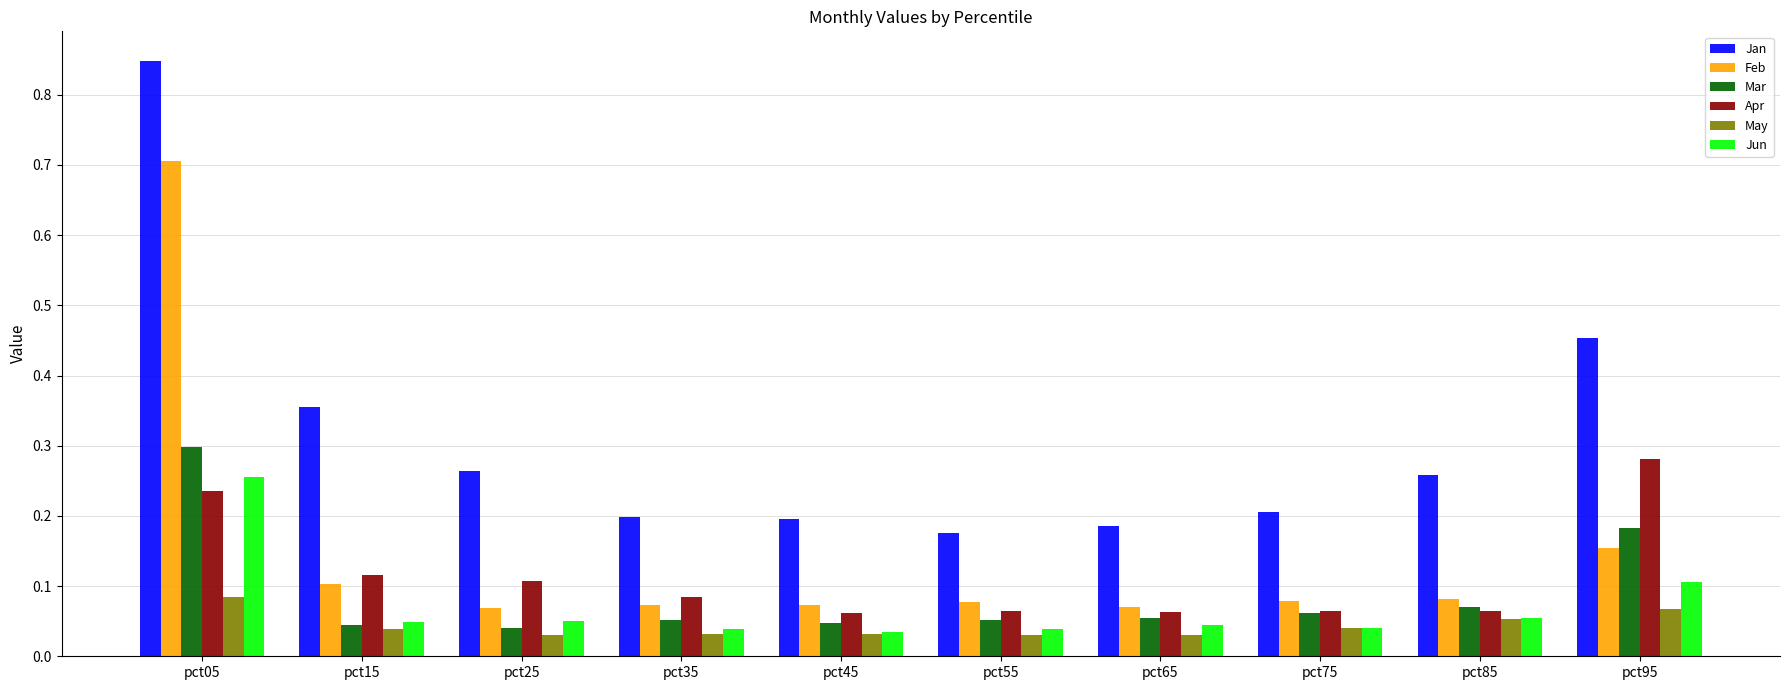

Which label corresponds to the largest value in the chart?

pct05